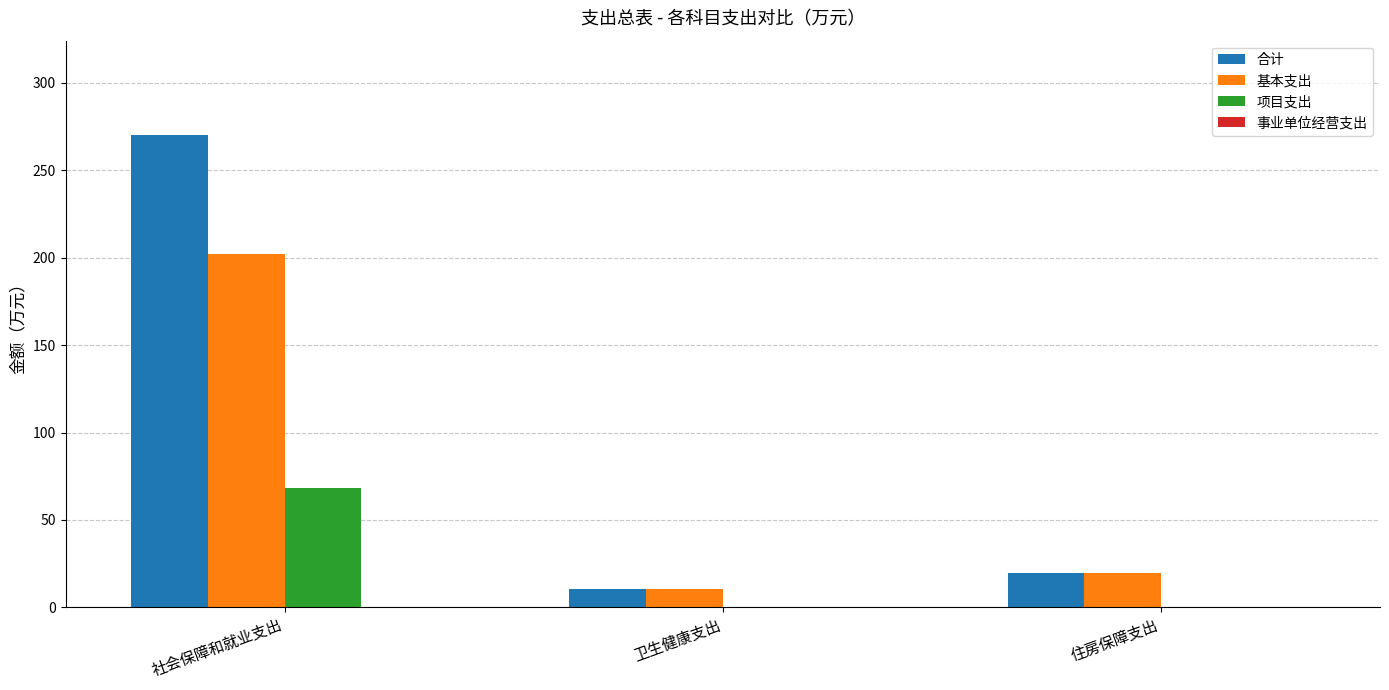

Reading left to right, what are all the values shown in this chart?

合计: 社会保障和就业支出=270.1	卫生健康支出=10.3	住房保障支出=19.7
基本支出: 社会保障和就业支出=202.1	卫生健康支出=10.3	住房保障支出=19.7
项目支出: 社会保障和就业支出=68.0	卫生健康支出=0.0	住房保障支出=0.0